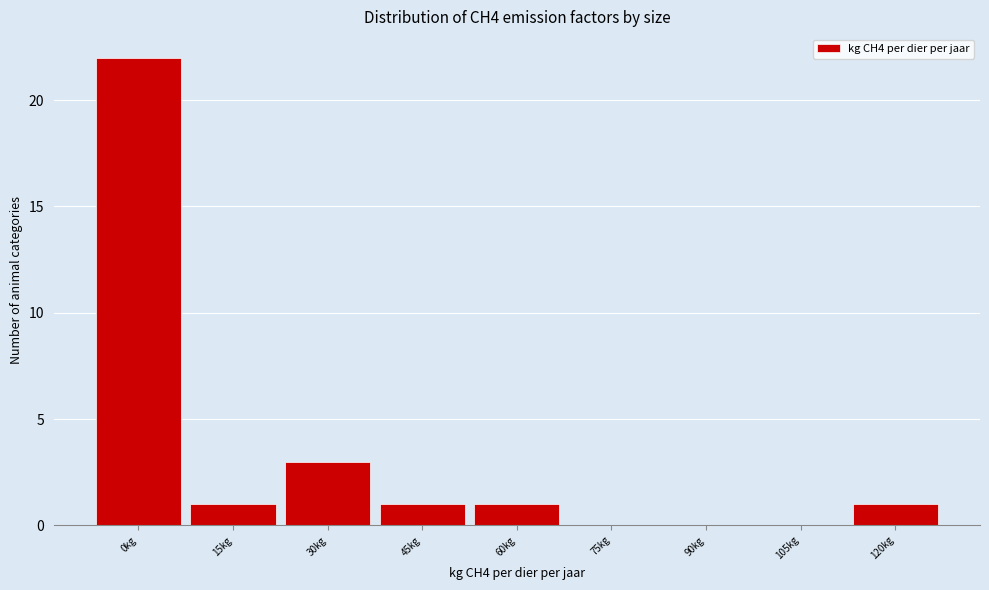

Reading right to left, transcribe all the data shown in this chart.

120kg=1	105kg=0	90kg=0	75kg=0	60kg=1	45kg=1	30kg=3	15kg=1	0kg=22